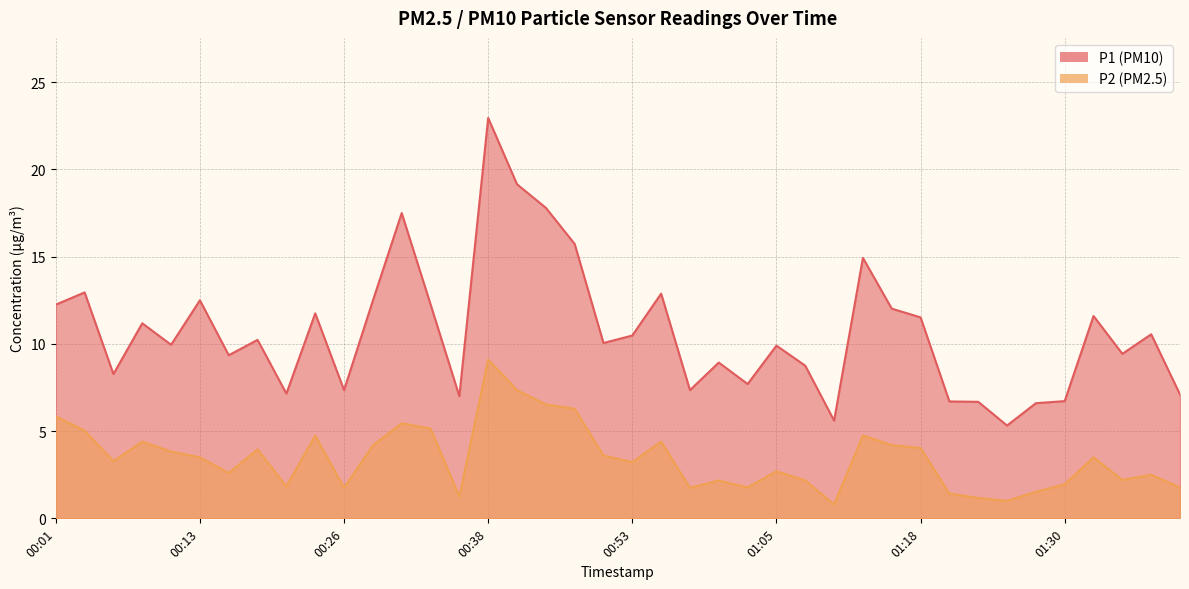

List the series in order of their peak value, lowest first.

P2, P1